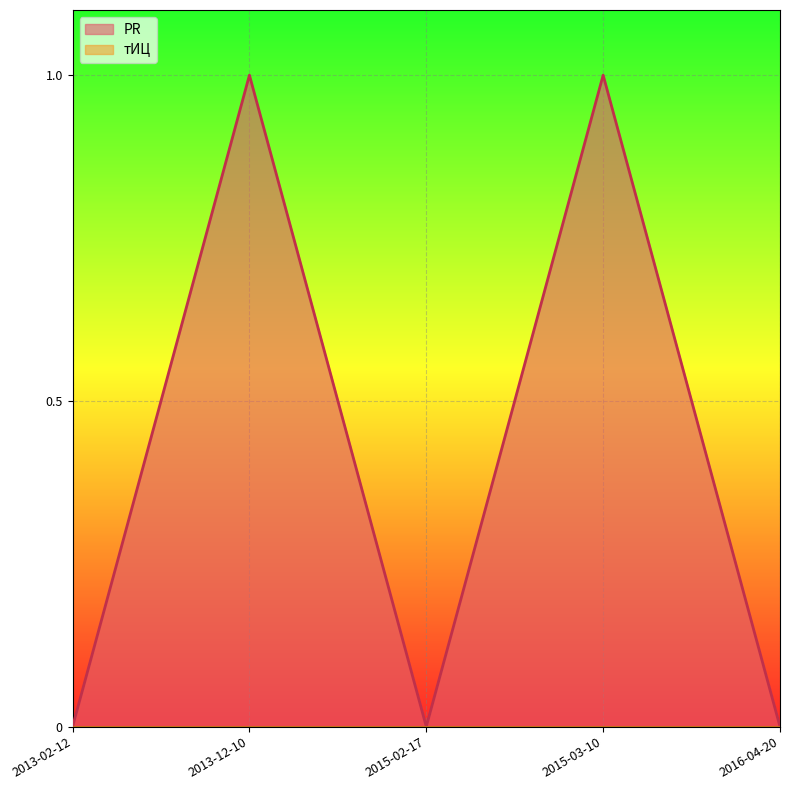

At which category does the chart reach its minimum across all series?

2013-02-12